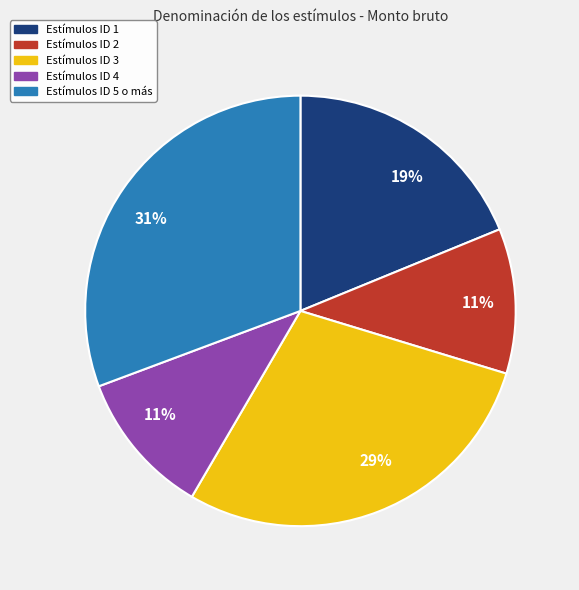

Which slice is the largest?

Estímulos ID 5 o más